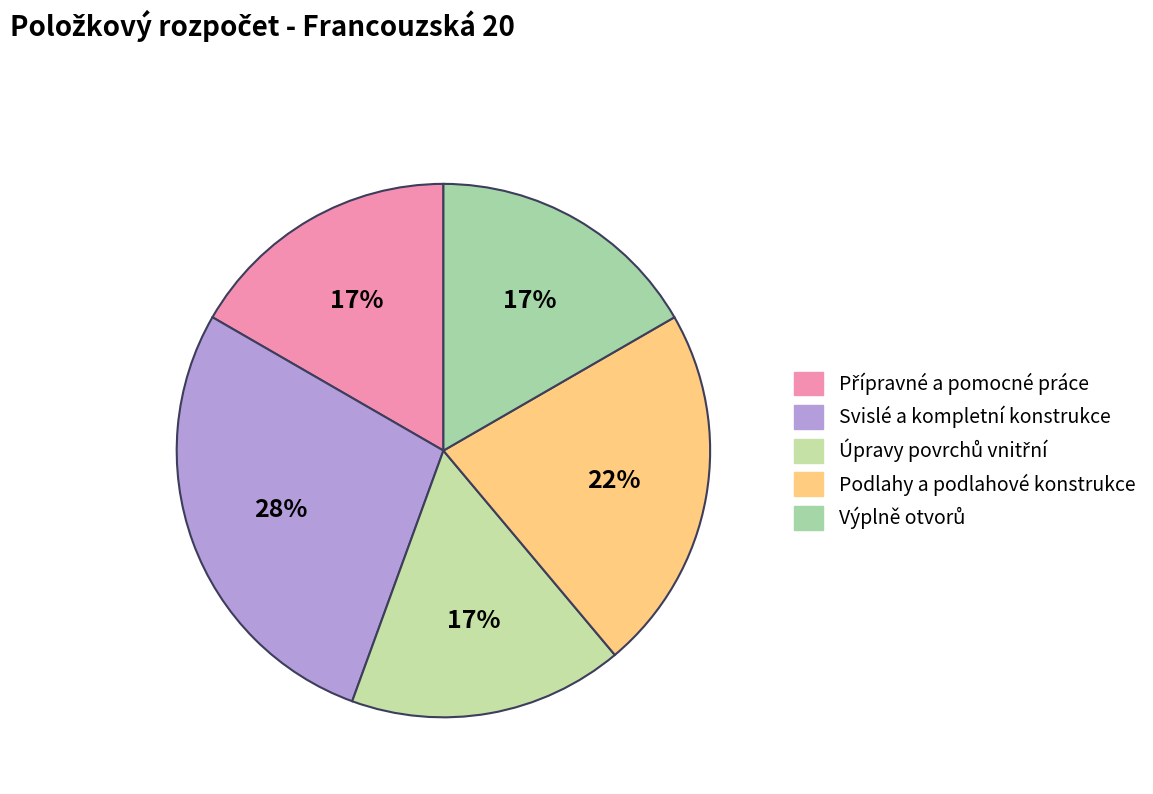

Rank the categories by value from lowest to highest.

Přípravné a pomocné práce, Úpravy povrchů vnitřní, Výplně otvorů, Podlahy a podlahové konstrukce, Svislé a kompletní konstrukce